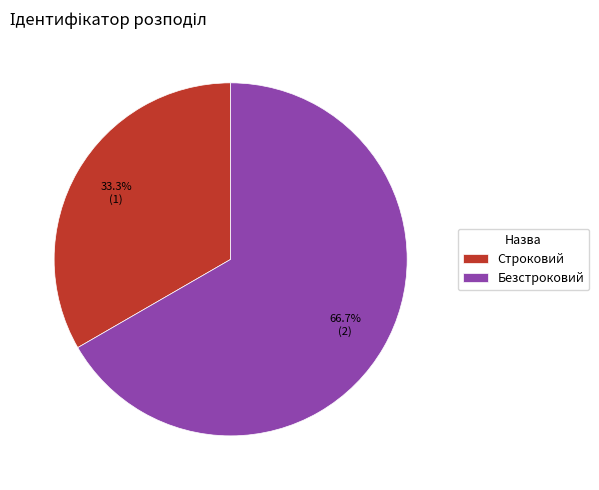

To the nearest percent, what portion does Строковий represent?

33%